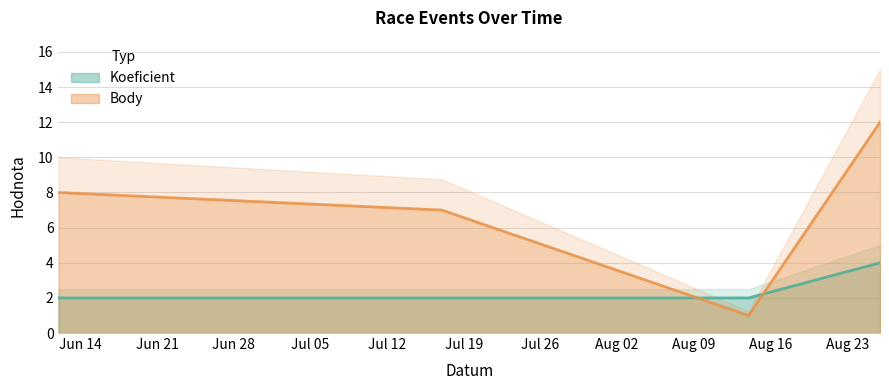

What are all the series names shown in the legend?

Koeficient, Body